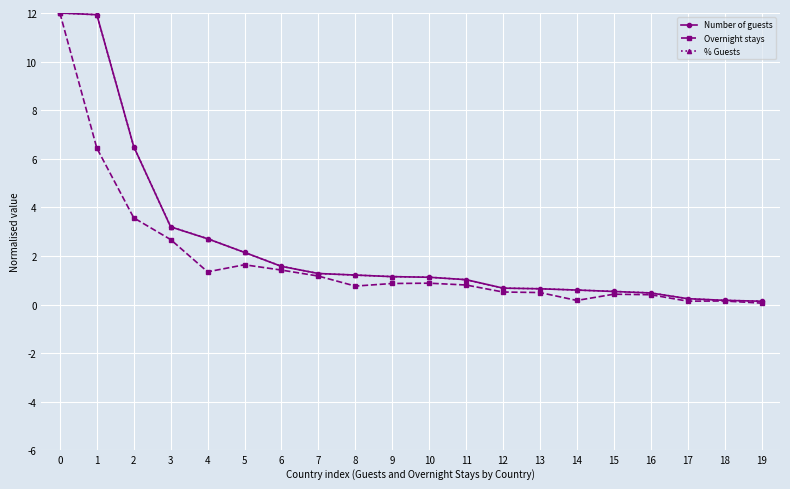

What is the value of the Number of guests point at the 17th from the left?

0.5